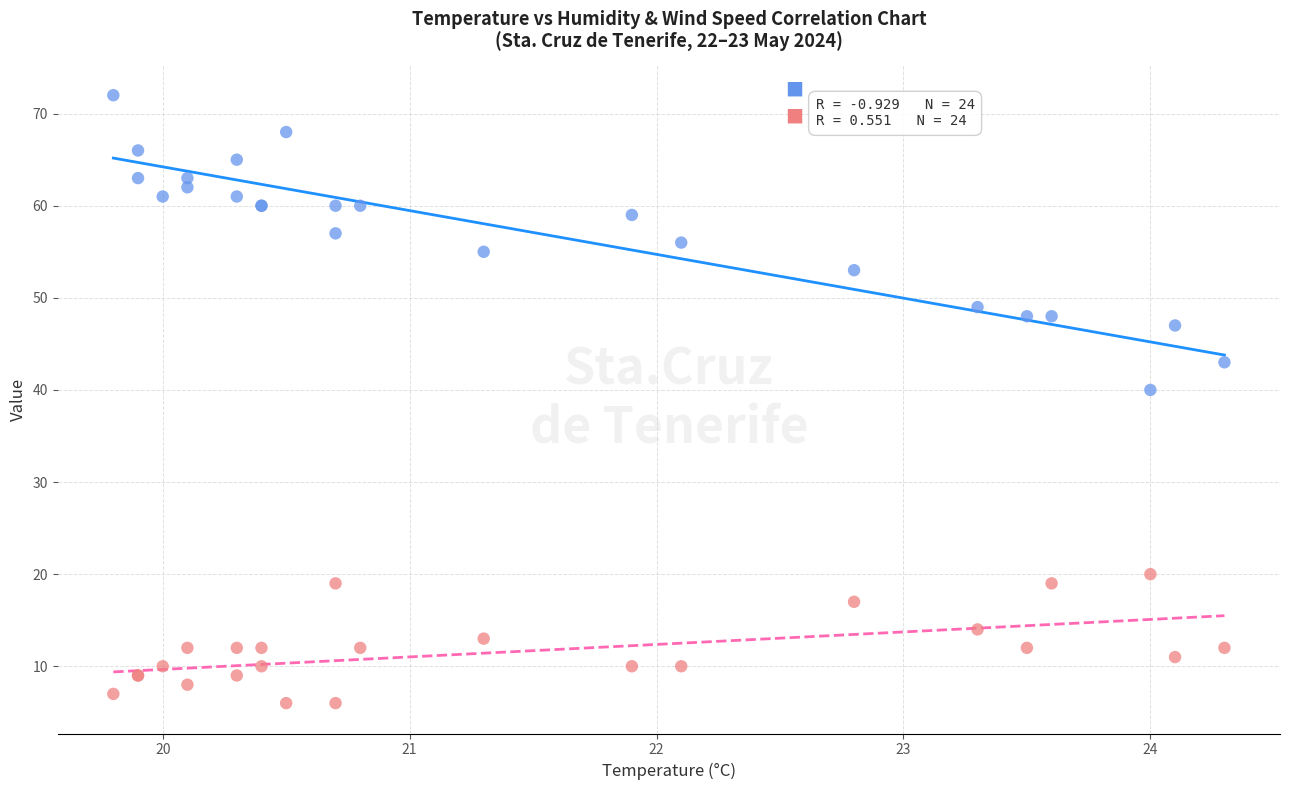

Across all series, what Y value is closest to 39?

40